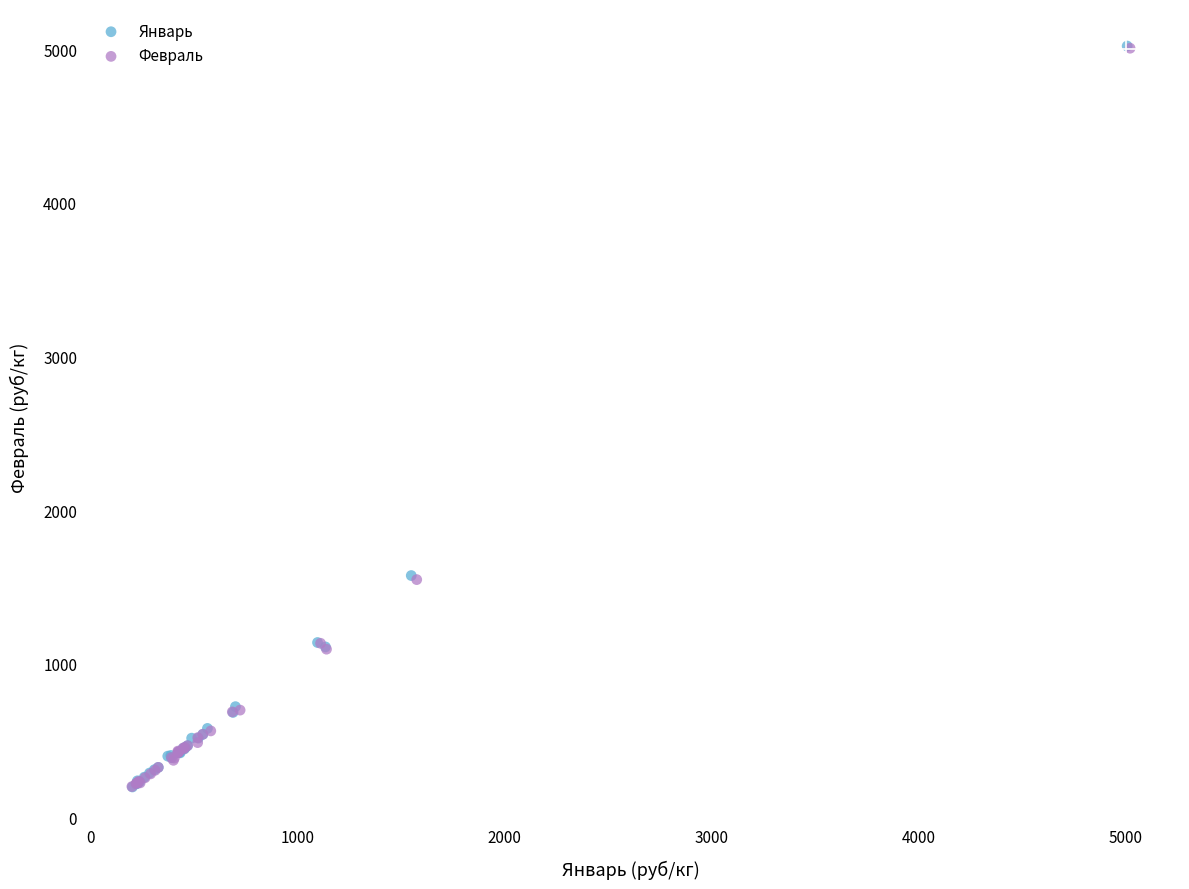

Which series has the widest spread of Y values?

Январь